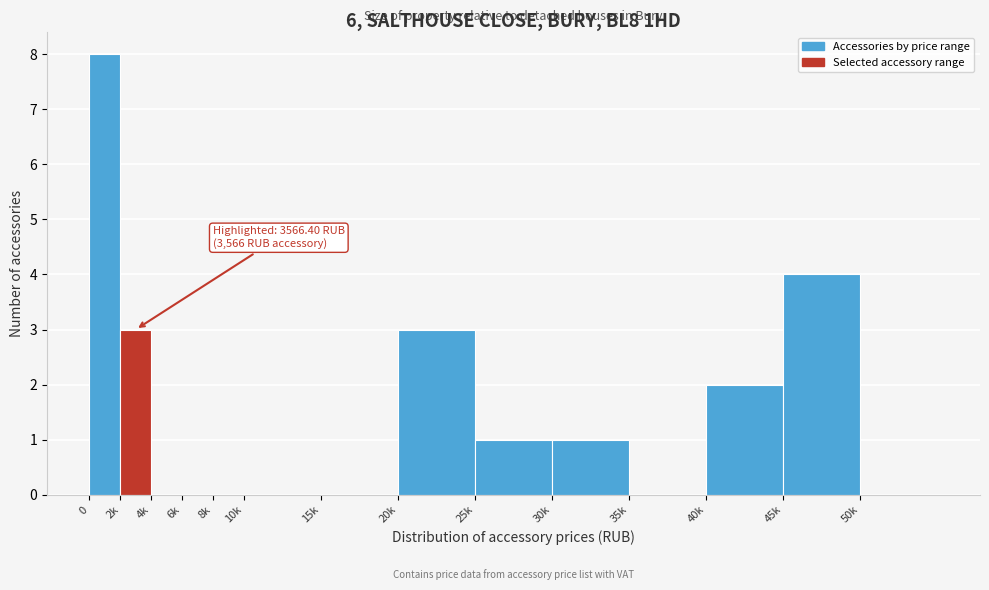

Reading right to left, transcribe all the data shown in this chart.

50k=0	45k=4	40k=2	35k=0	30k=1	25k=1	20k=3	15k=0	10k=0	8k=0	6k=0	4k=0	2k=3	0=8